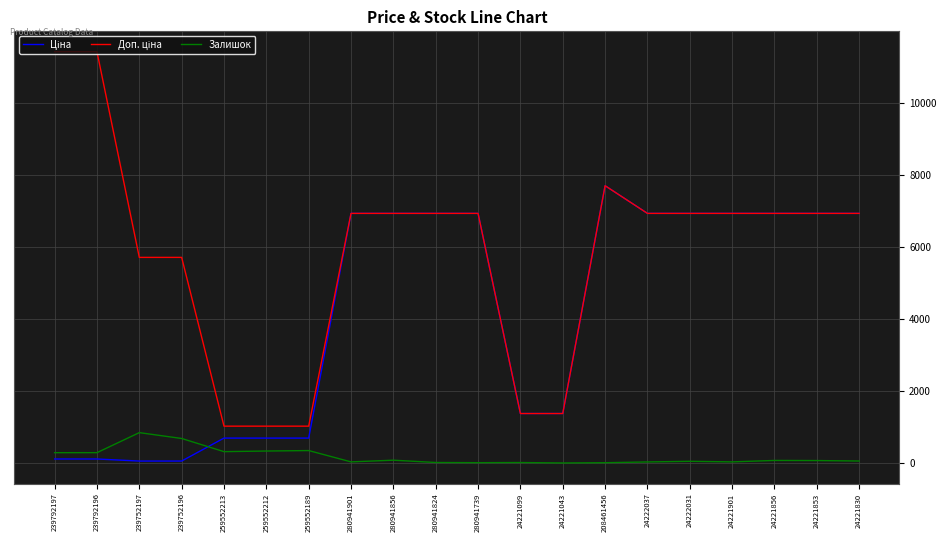

What is the greatest value displayed?

11410.0